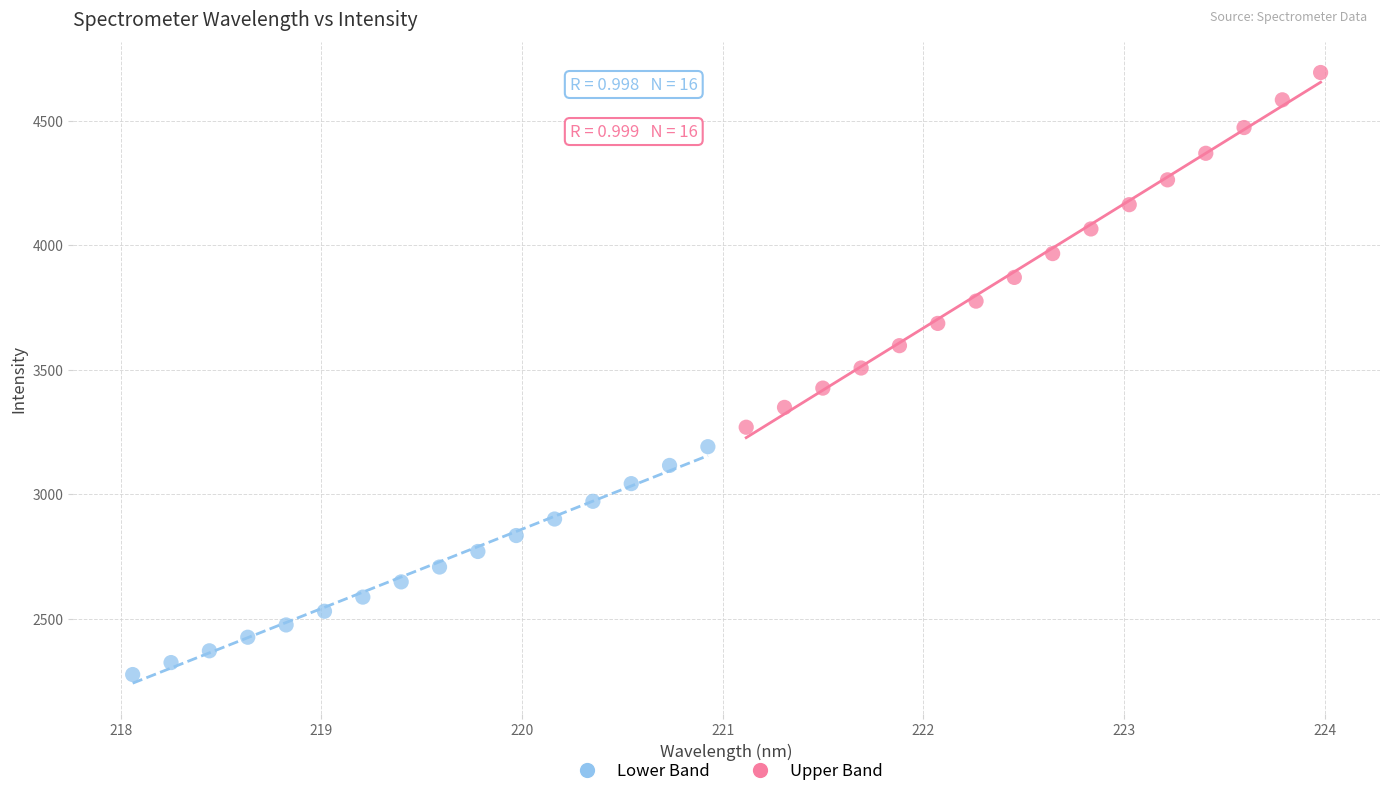

Which series has the largest Y range (max minus min)?

Upper Band